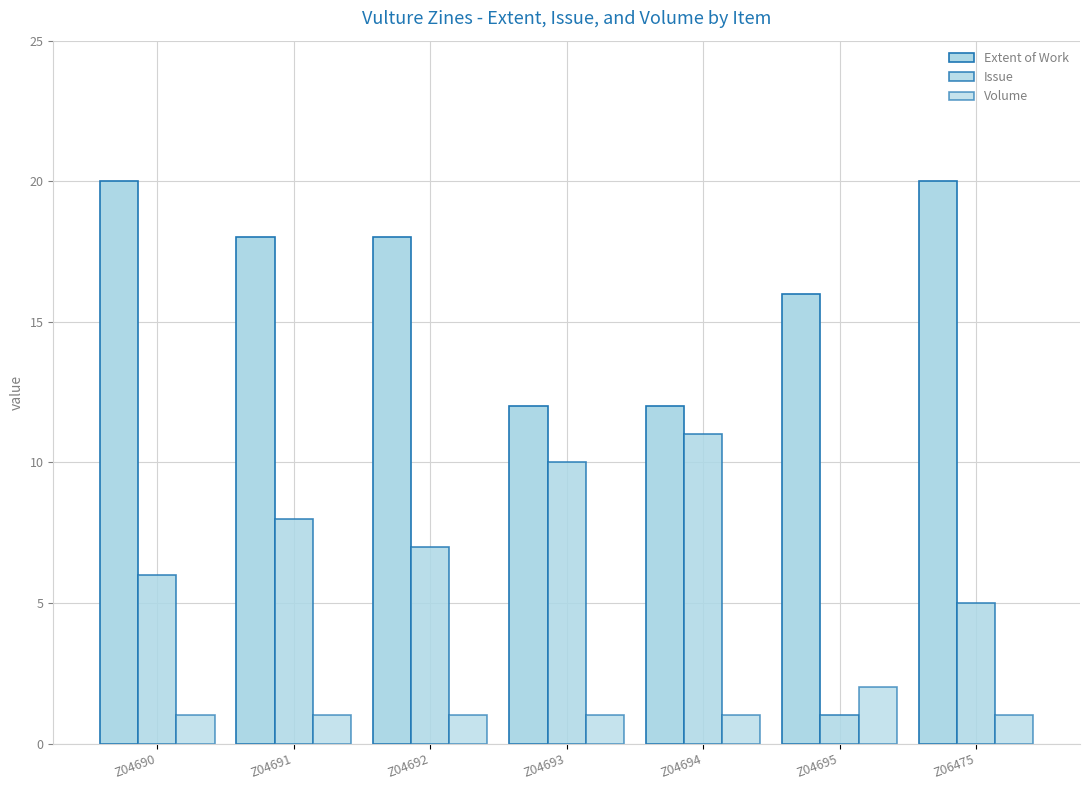

How many groups of bars are there?

7